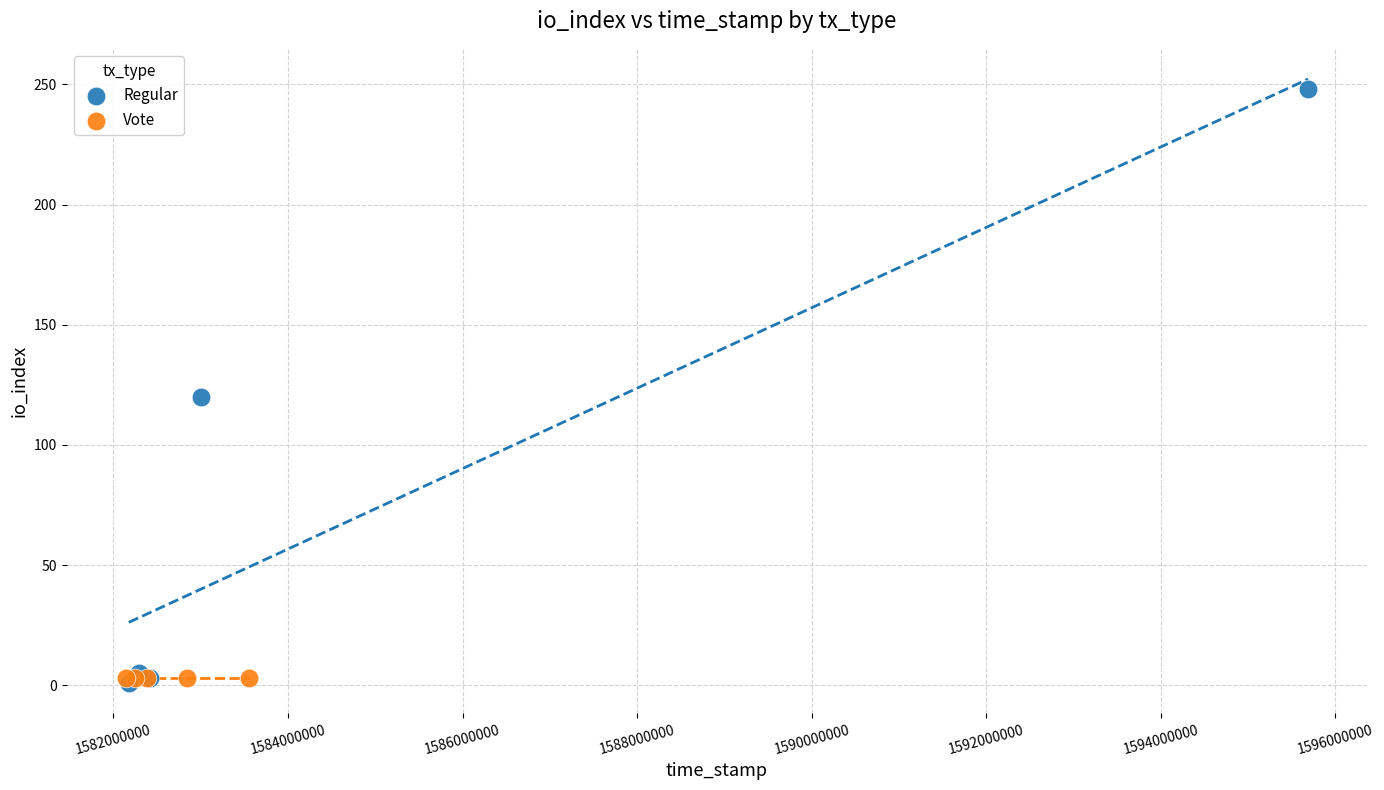

What are all the series names shown in the legend?

Regular, Vote